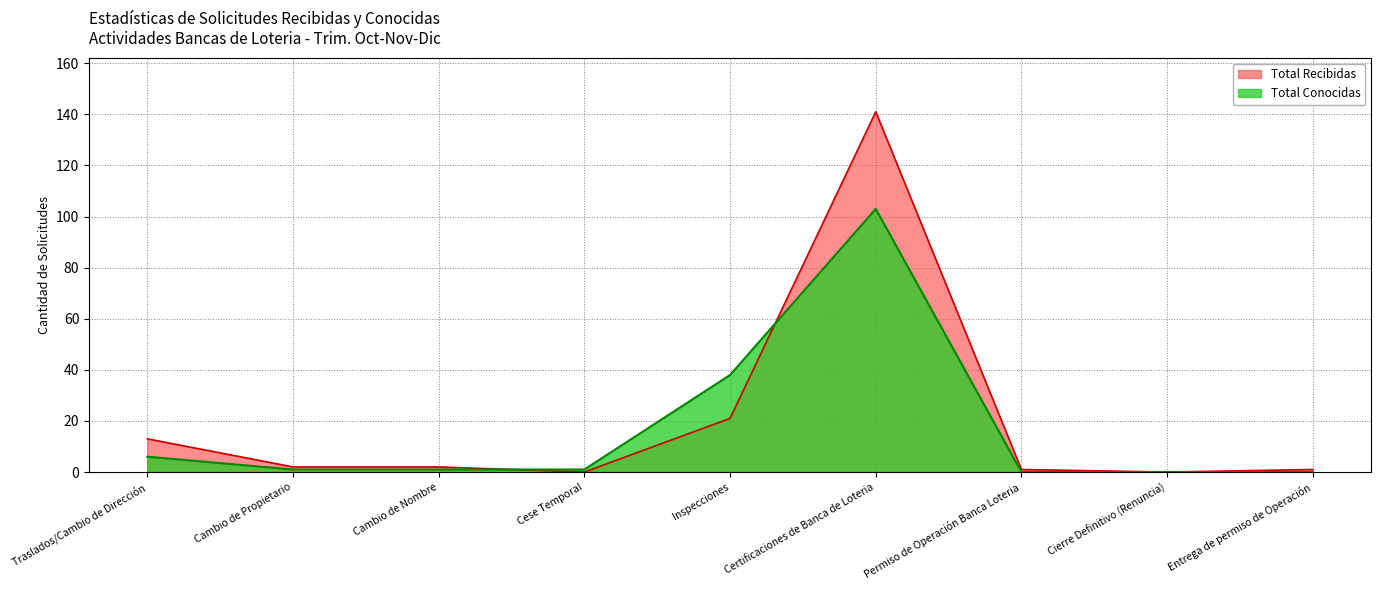

Reading right to left, transcribe all the data shown in this chart.

Total Recibidas: 1	0	1	141	21	0	2	2	13
Total Conocidas: 0	0	0	103	38	1	1	1	6